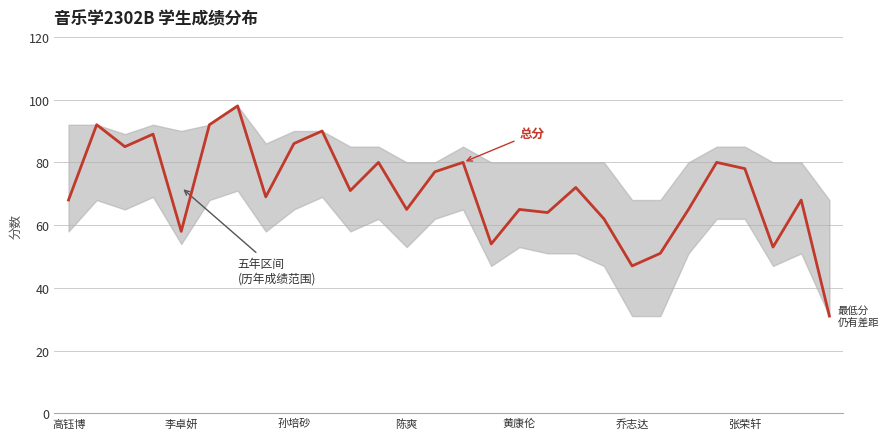

The chart shows a value of 83 at 21. True or false?

False